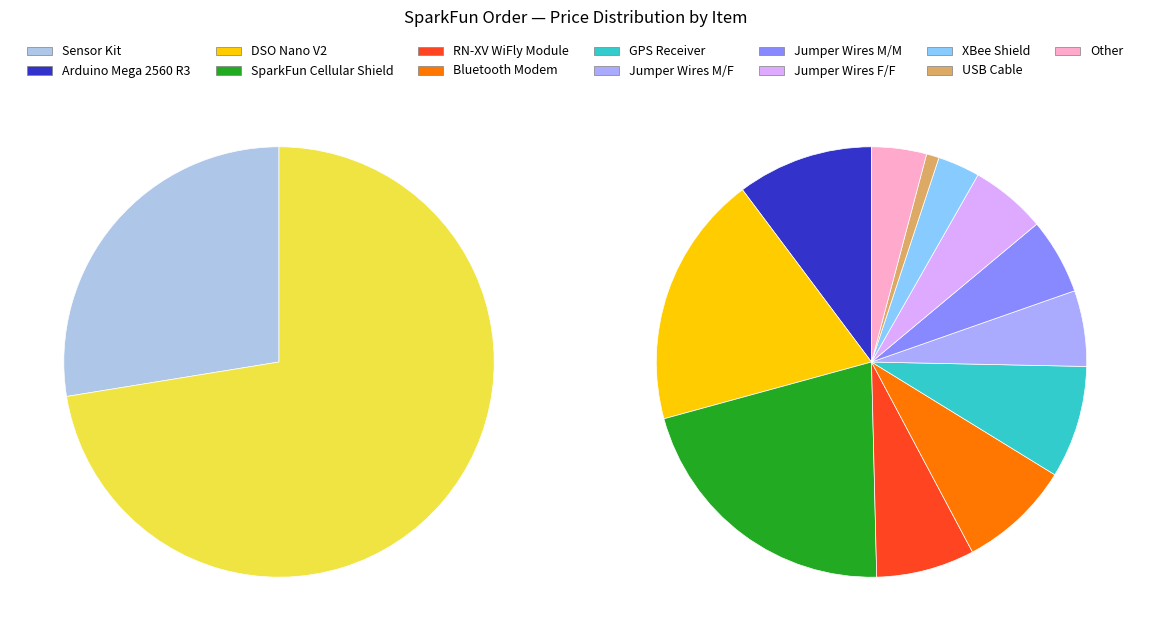

Rank the categories by value from highest to lowest.

Sensor Kit, SparkFun Cellular Shield, DSO Nano V2, Arduino Mega 2560 R3, Bluetooth Modem, GPS Receiver, RN-XV WiFly Module, Jumper Wires M/F, Jumper Wires M/M, Jumper Wires F/F, Other, XBee Shield, USB Cable